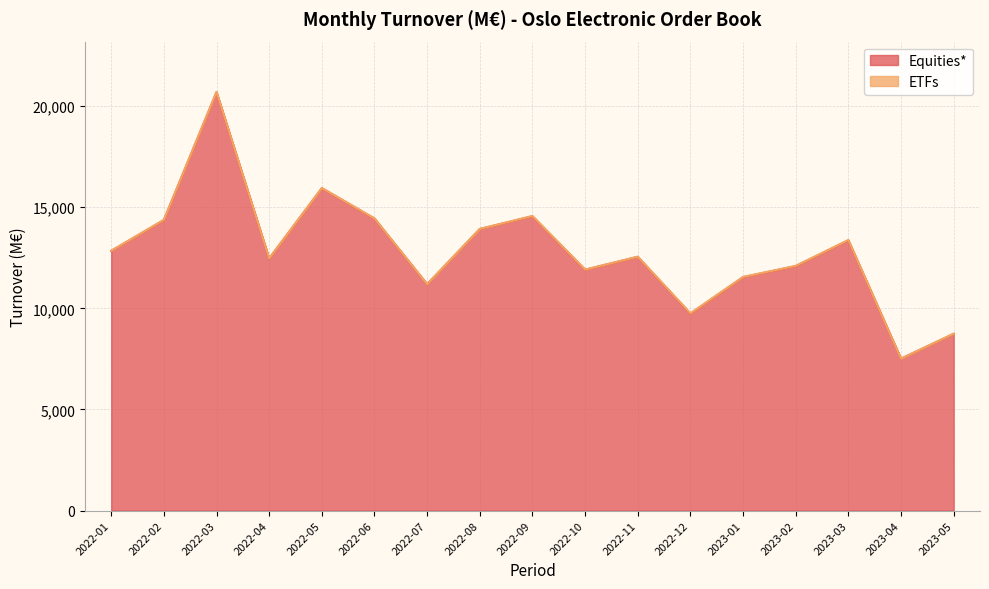

What is the difference between the second highest and minimum values?

8431.8